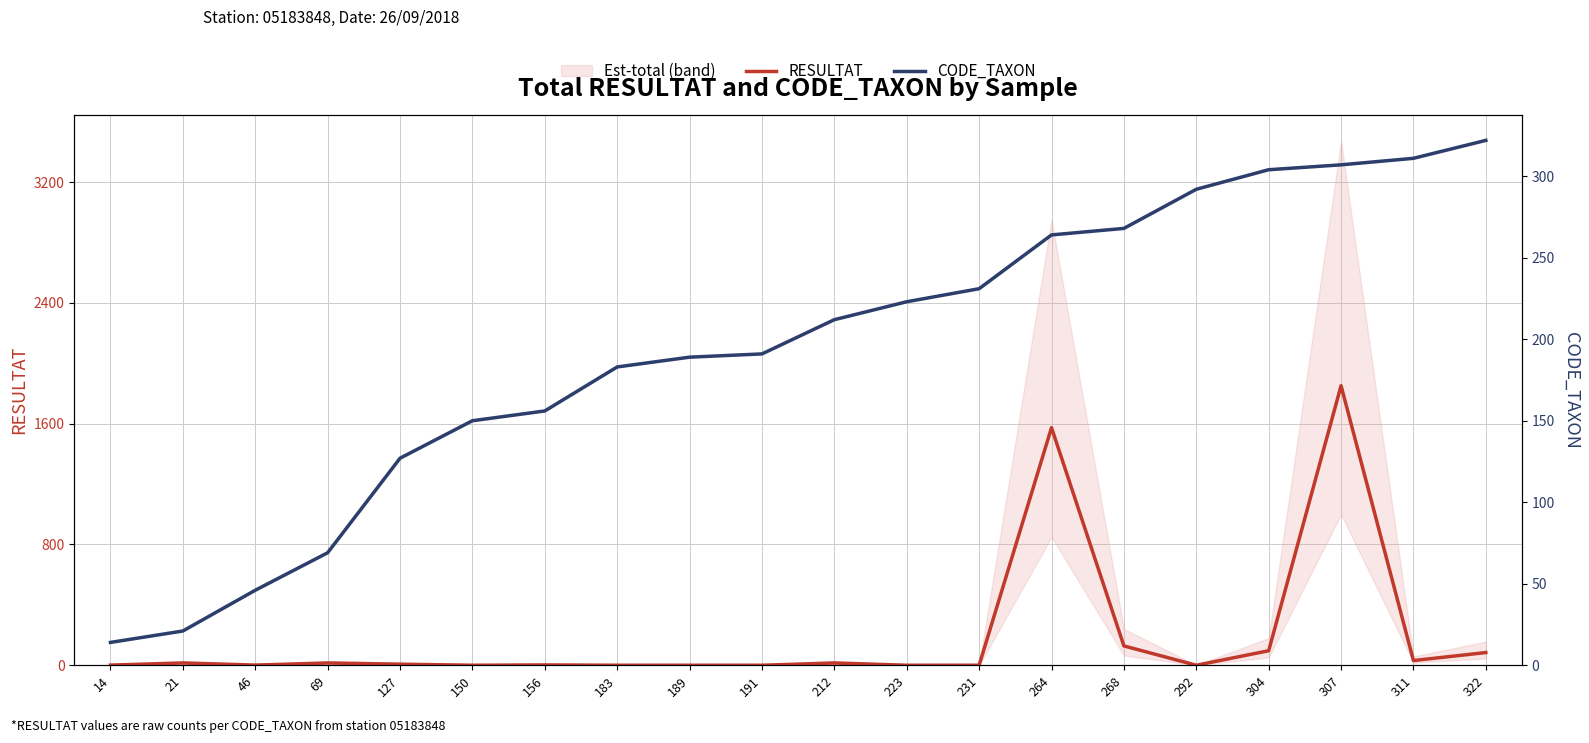

Reading right to left, what are all the values shown in this chart?

RESULTAT: 322=84	311=31	307=1852	304=96	292=0	268=128	264=1574	231=0	223=0	212=15	191=0	189=0	183=0	156=2	150=0	127=7	69=15	46=1	21=15	14=1
CODE_TAXON: 322=322	311=311	307=307	304=304	292=292	268=268	264=264	231=231	223=223	212=212	191=191	189=189	183=183	156=156	150=150	127=127	69=69	46=46	21=21	14=14